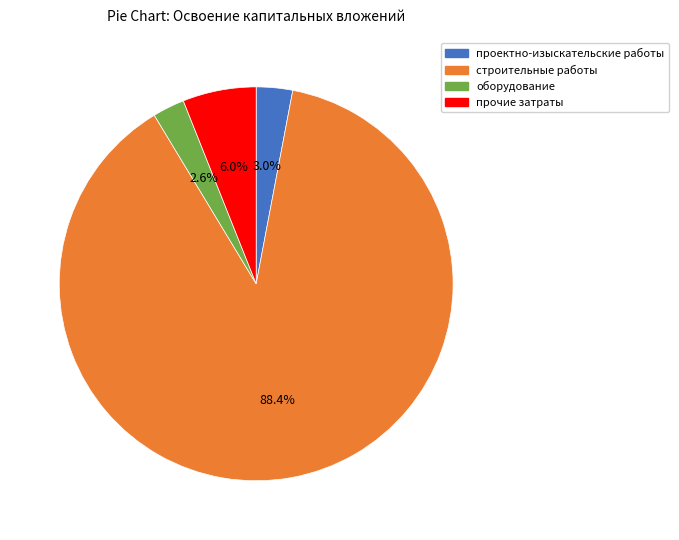

Does any single category account for the majority?

Yes